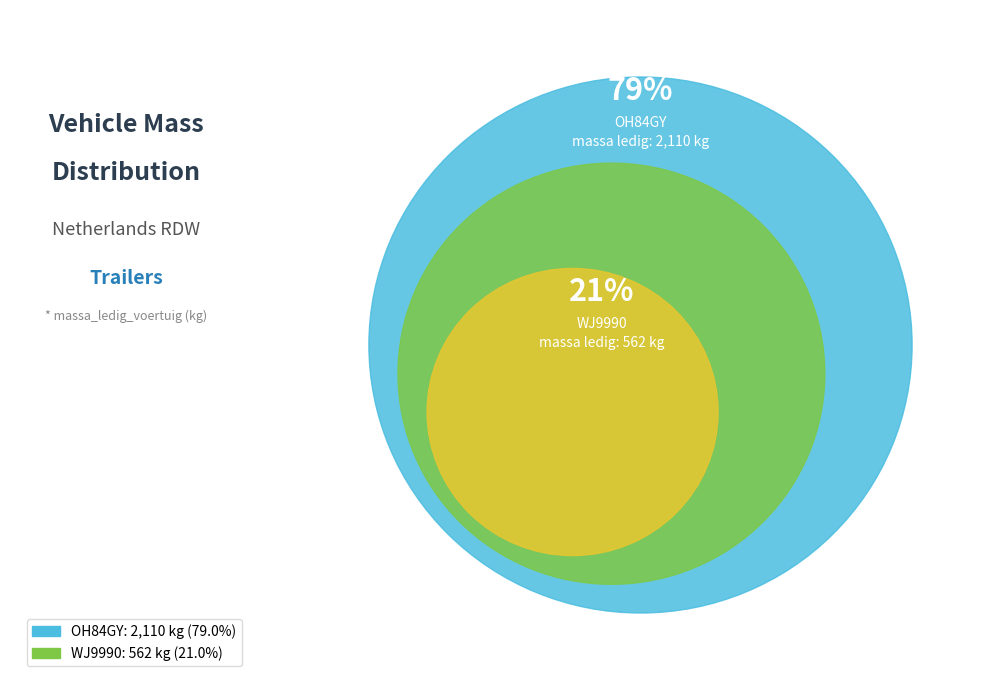

To the nearest percent, what portion does OH84GY represent?

79%